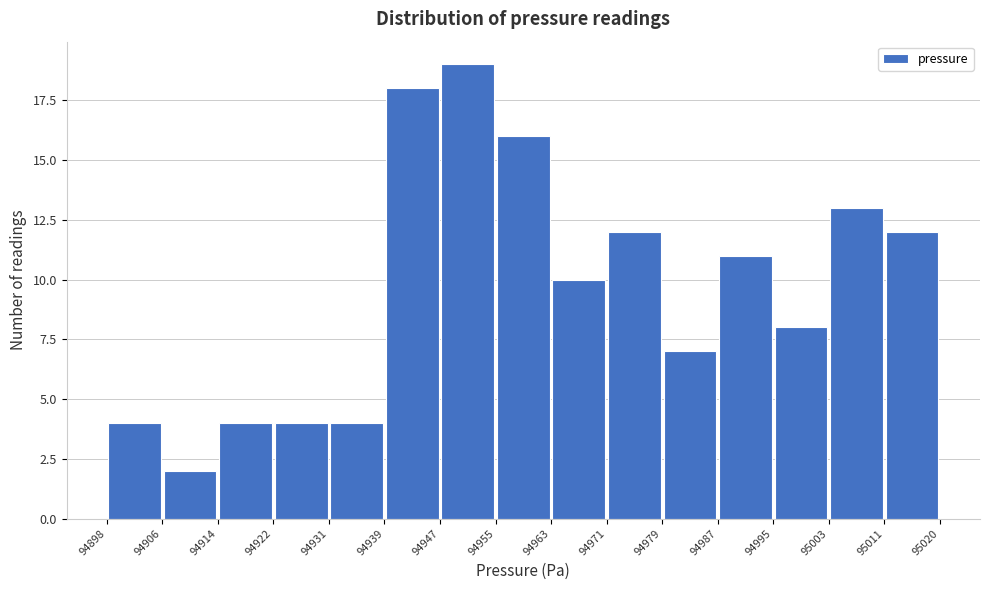

What is the height of the bar covering 94995 to 95003 on the x-axis? The values are not printed on the chart, so give them approximately, as read against the axis.

8